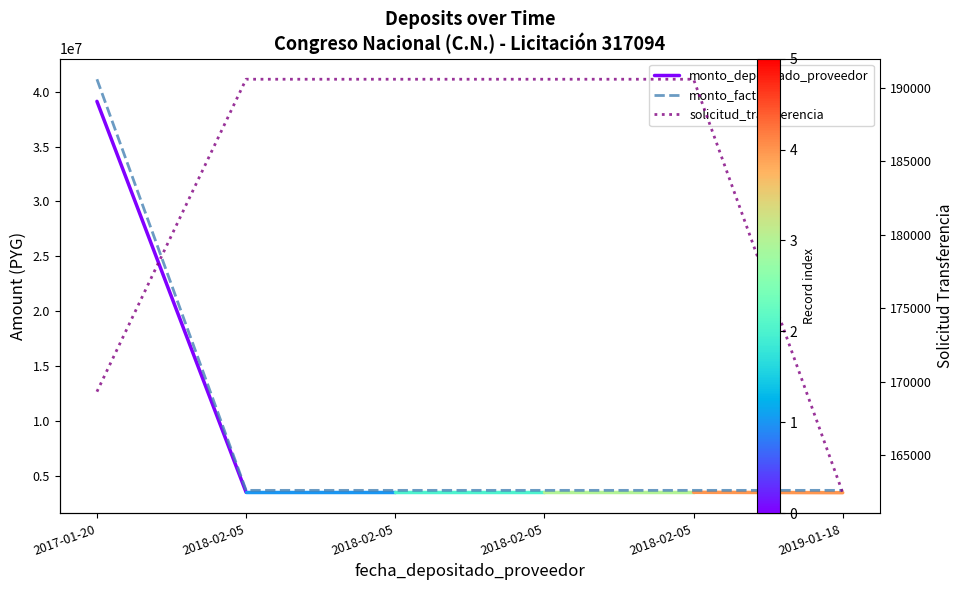

True or false: solicitud_transferencia and monto_depositado_proveedor cross at least once.

False